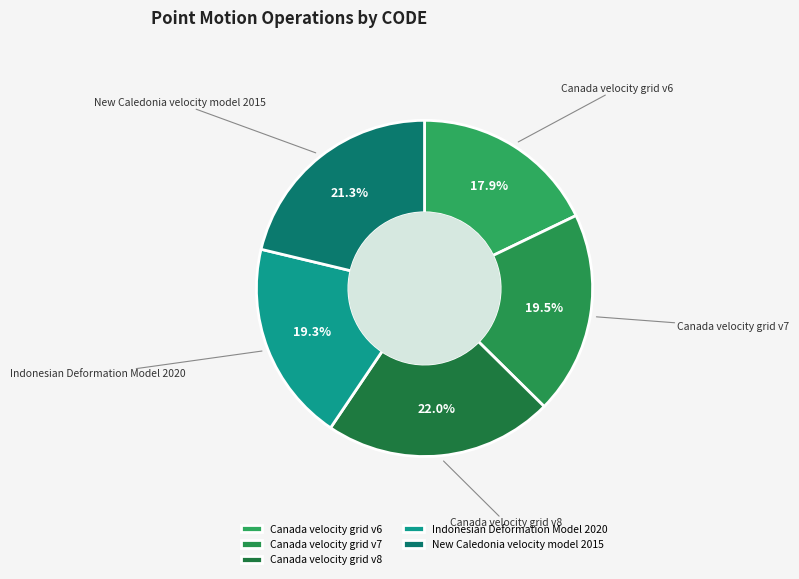

Which slice is the largest?

Canada velocity grid v8